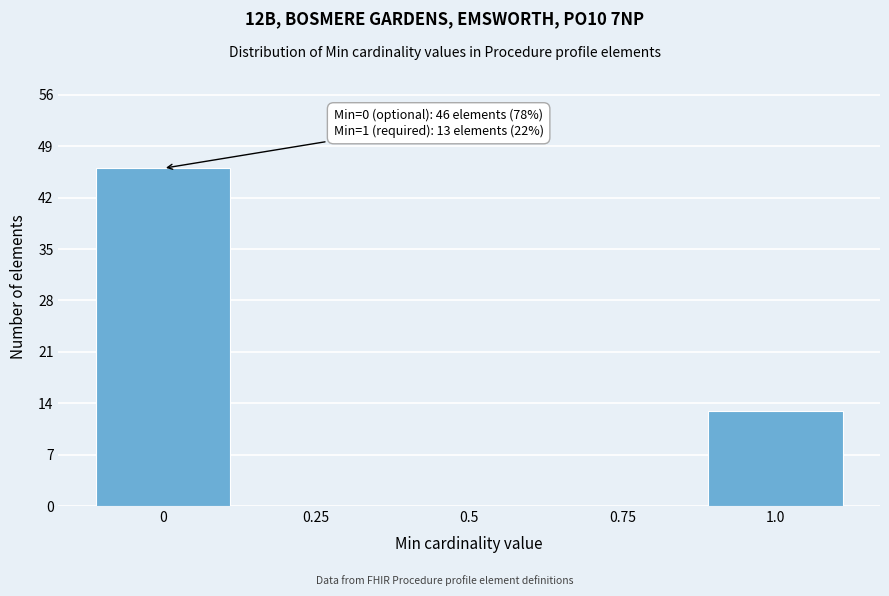

Over which range of the x-axis is the bar tallest?

-0.125 to 0.125